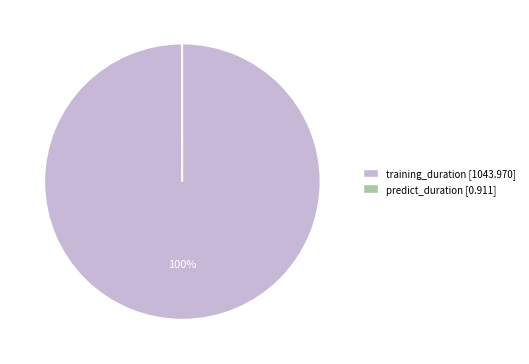

What percentage is the training_duration [1043.970] slice, to the nearest percent?

100%